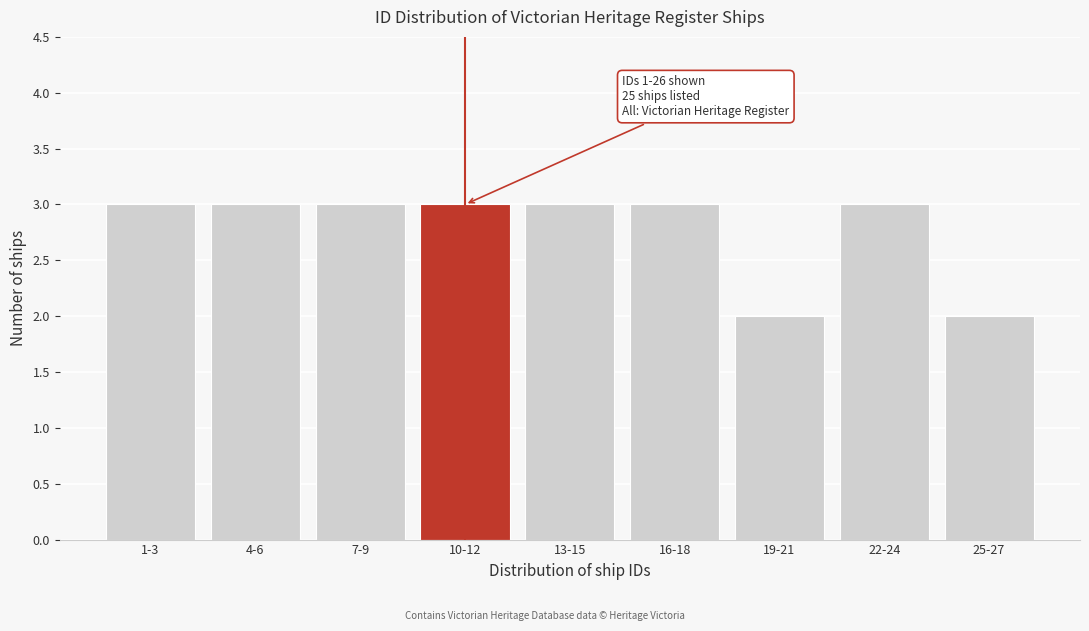

Reading left to right, extract all data points from this chart.

1-3=3	4-6=3	7-9=3	10-12=3	13-15=3	16-18=3	19-21=2	22-24=3	25-27=2